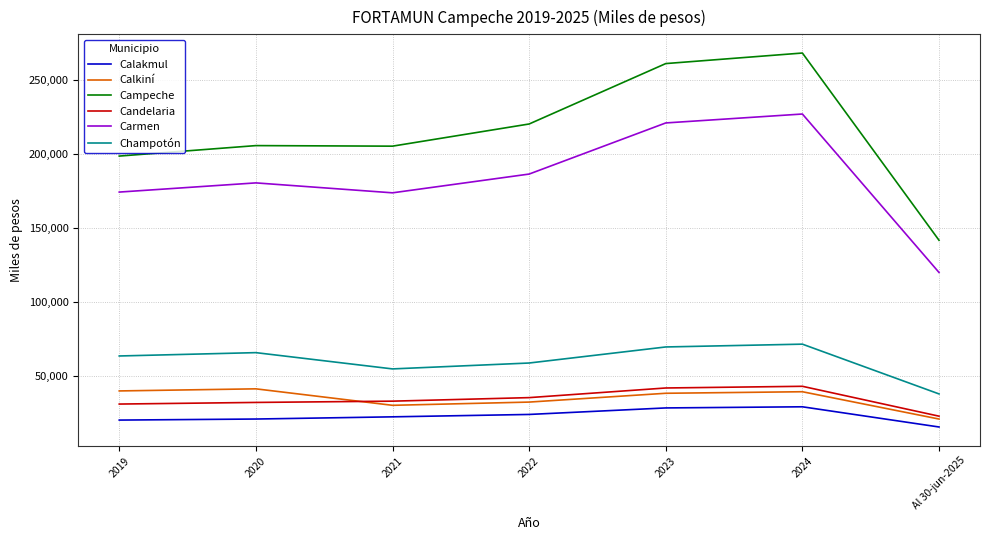

At which category is the sum across all series the highest?

2024